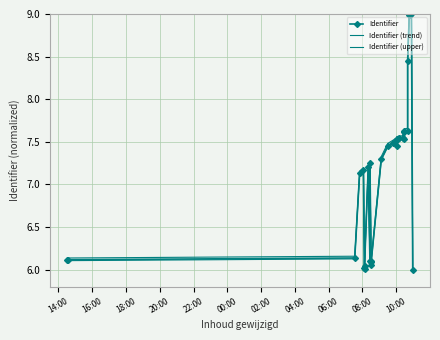

At which category does Identifier (upper) reach its first local valley?

02:00